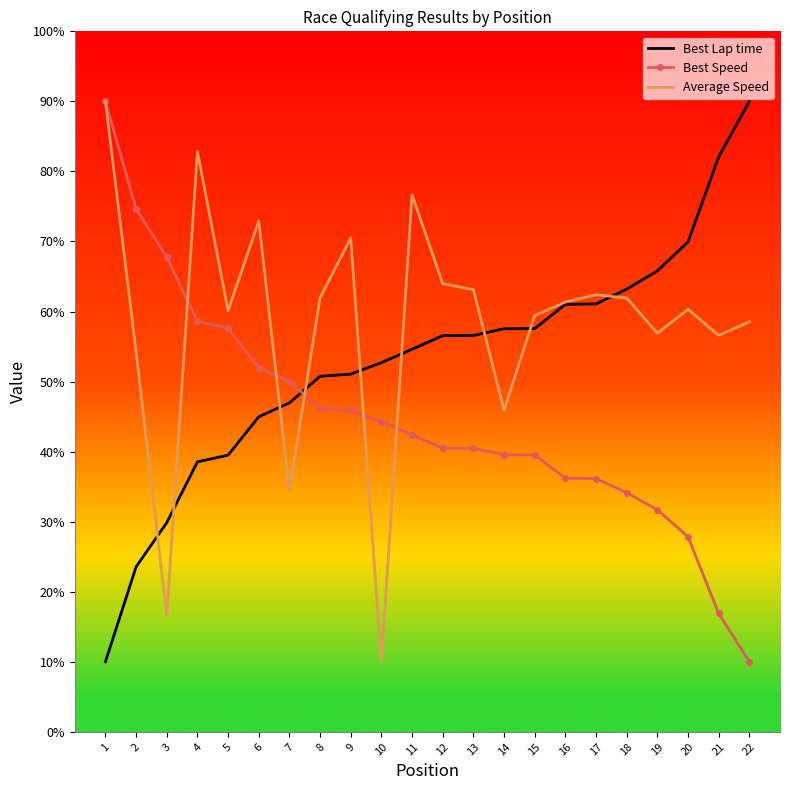

True or false: Average Speed and Best Speed intersect in this chart.

True